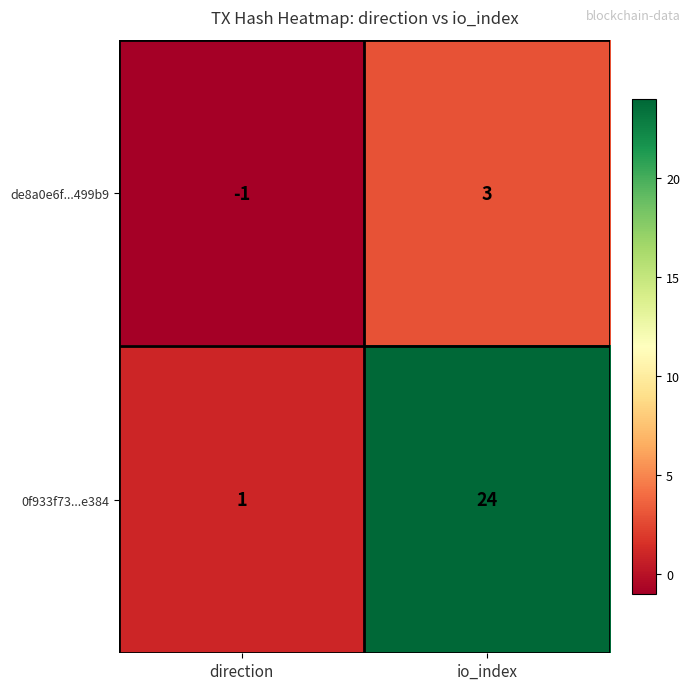

Between direction and io_index, which series saw the biggest shift?

0f933f73...e384